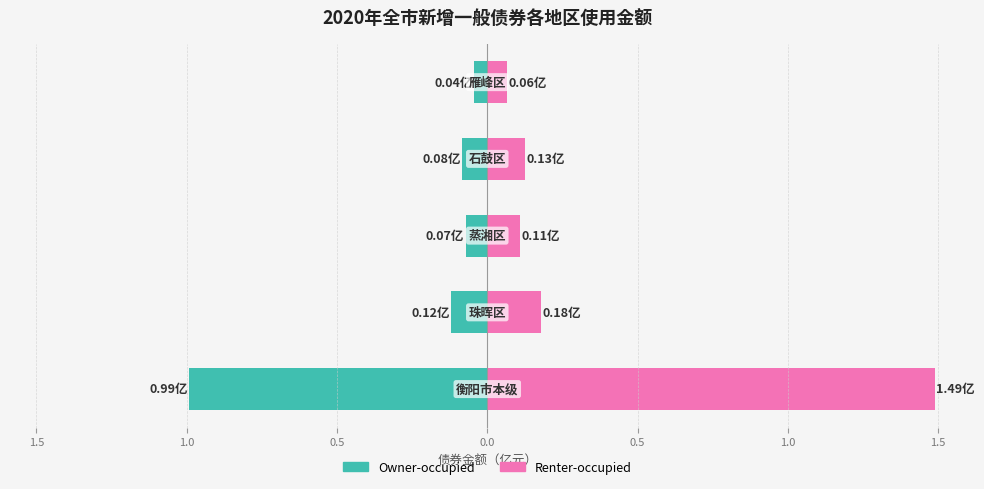

Which series has the largest total across all categories?

Renter-occupied